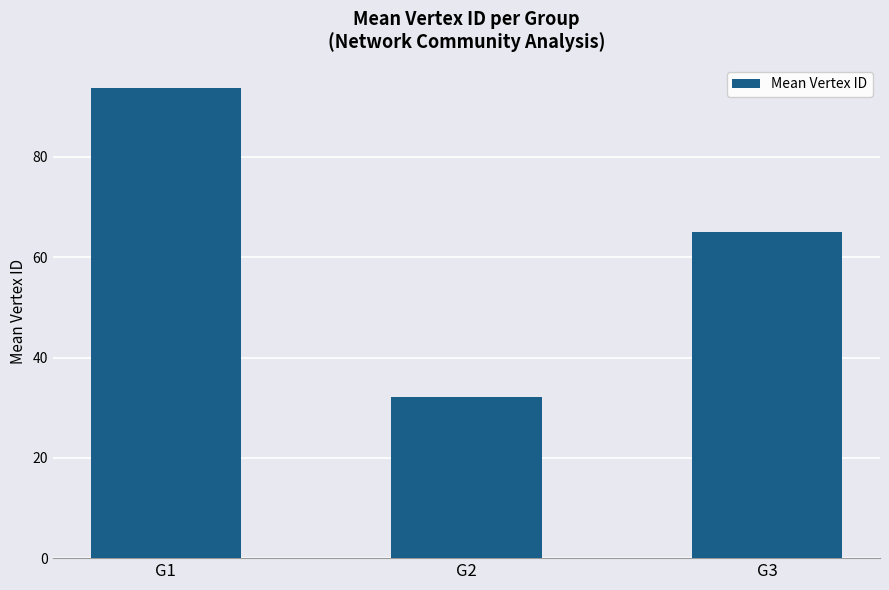

How many distinct data groups are displayed?

1